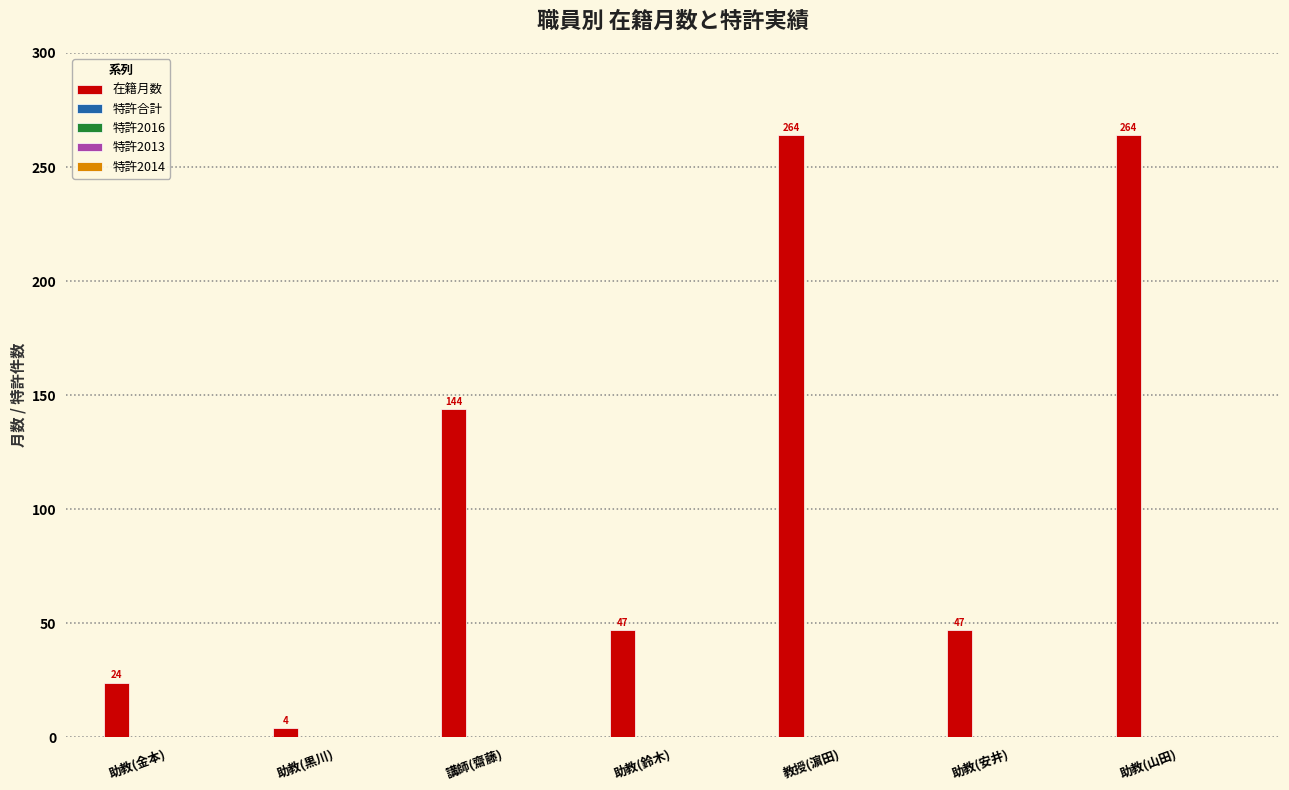

What is the greatest value displayed?

264